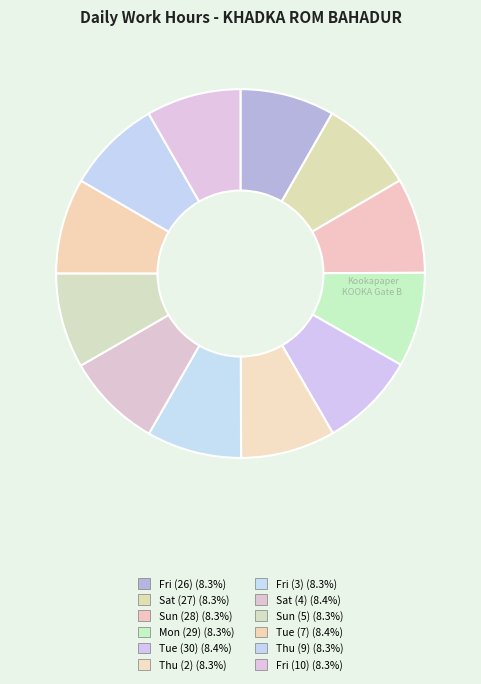

Count the number of slices in the pie.

12